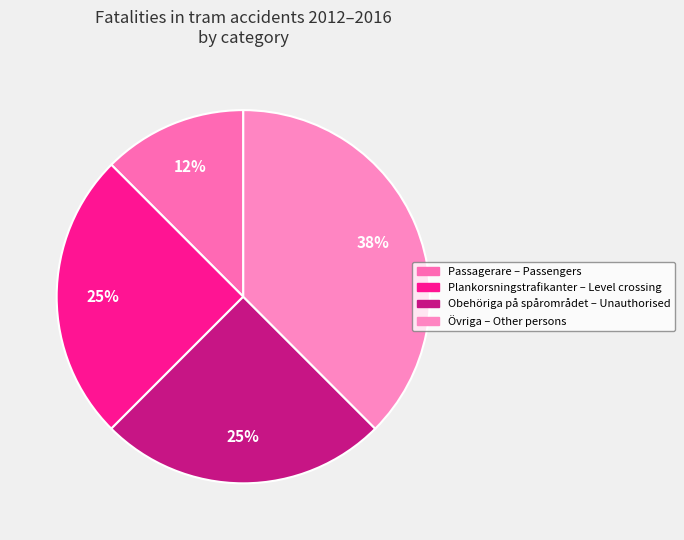

Rank the categories by value from lowest to highest.

Passagerare – Passengers, Plankorsningstrafikanter – Level crossing, Obehöriga på spårområdet – Unauthorised, Övriga – Other persons